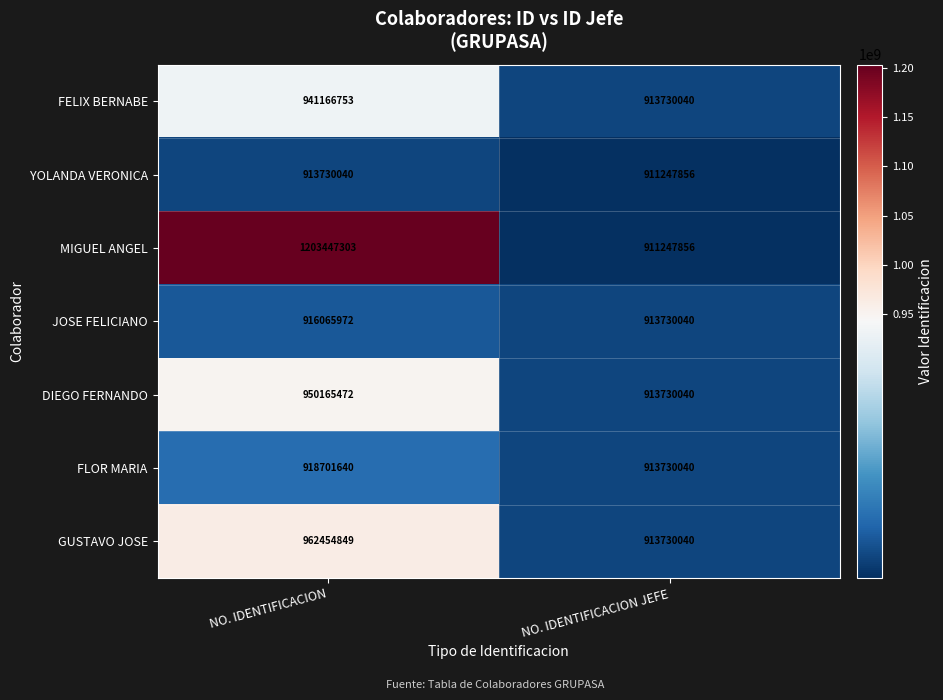

Which category has the lowest value across all series?

NO. IDENTIFICACION JEFE